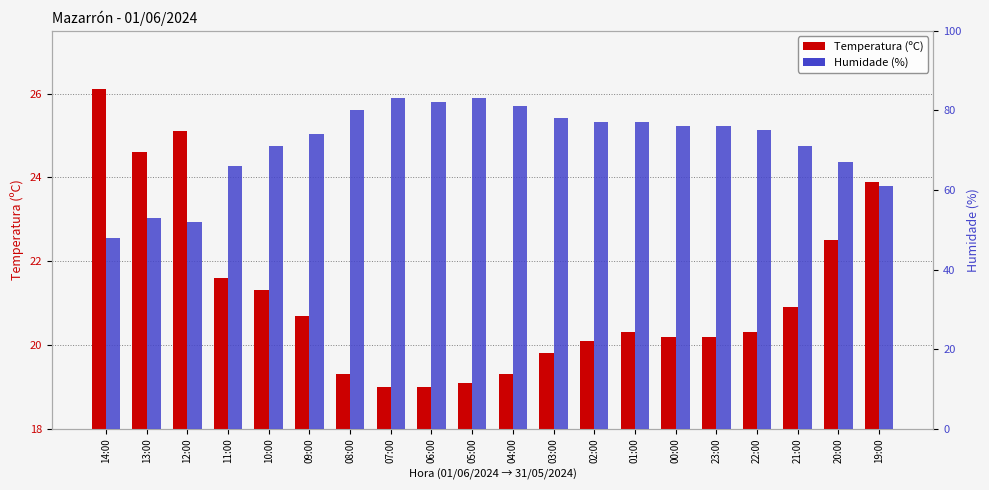

Which series has the largest total across all categories?

Humidade (%)